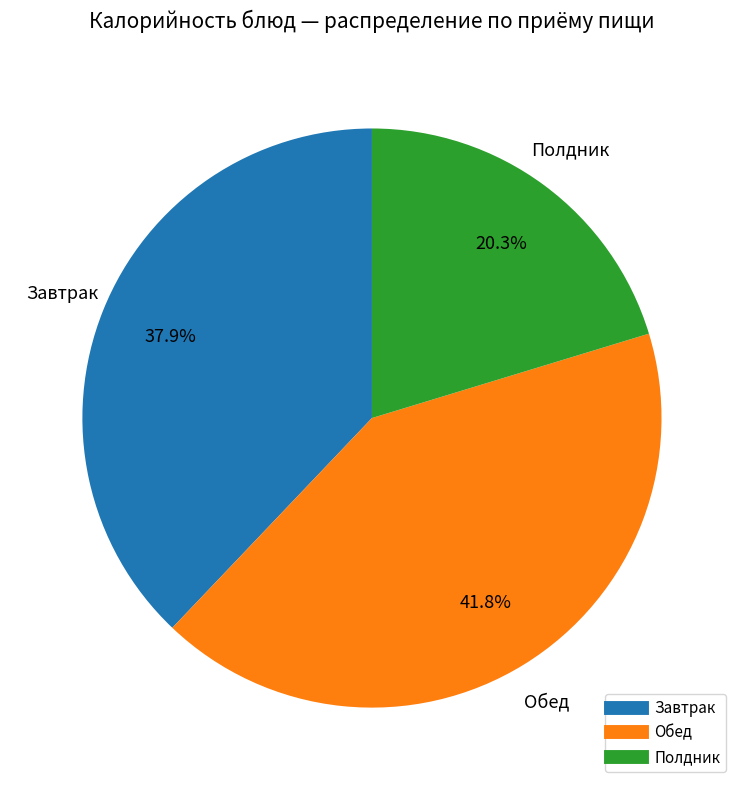

Does any single category account for the majority?

No